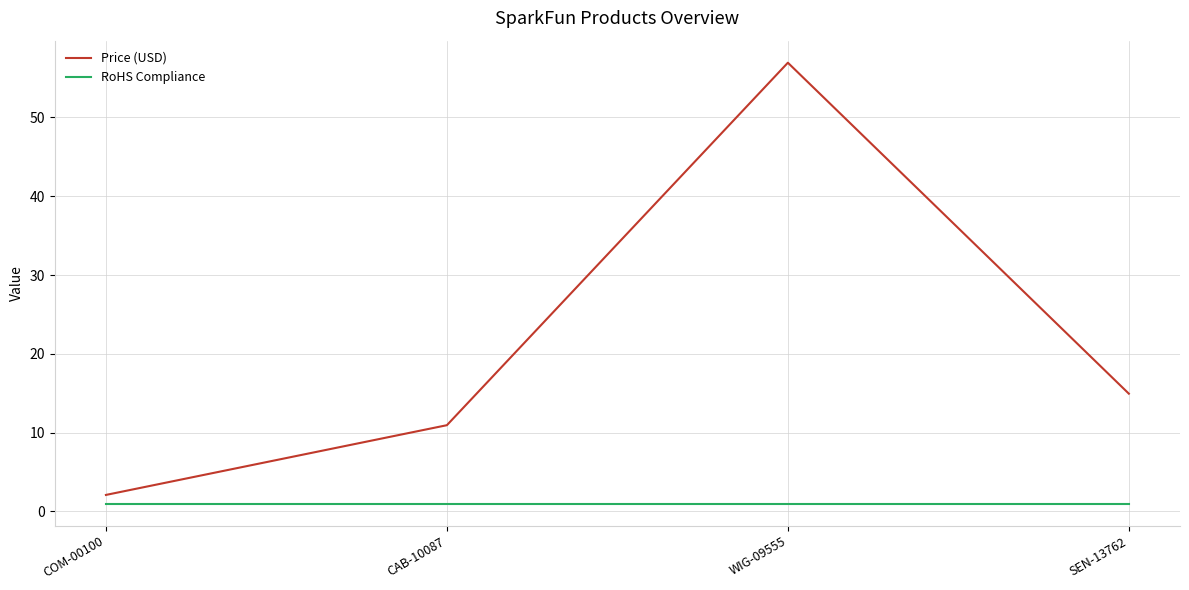

Which series has the largest total across all categories?

Price (USD)